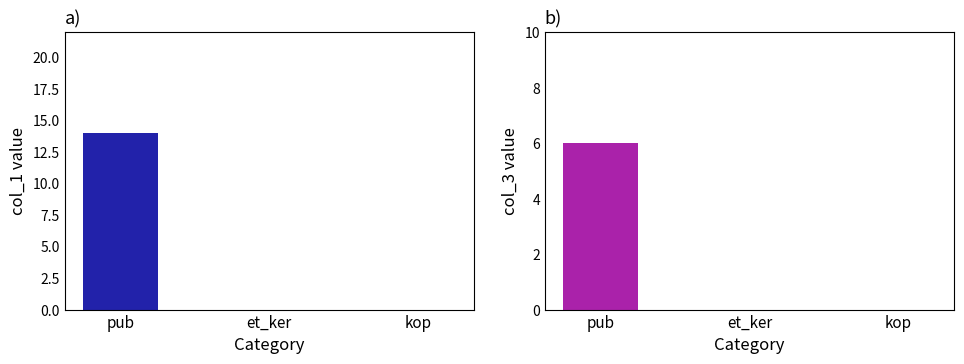

At how many categories does at least one series exceed 4?

1